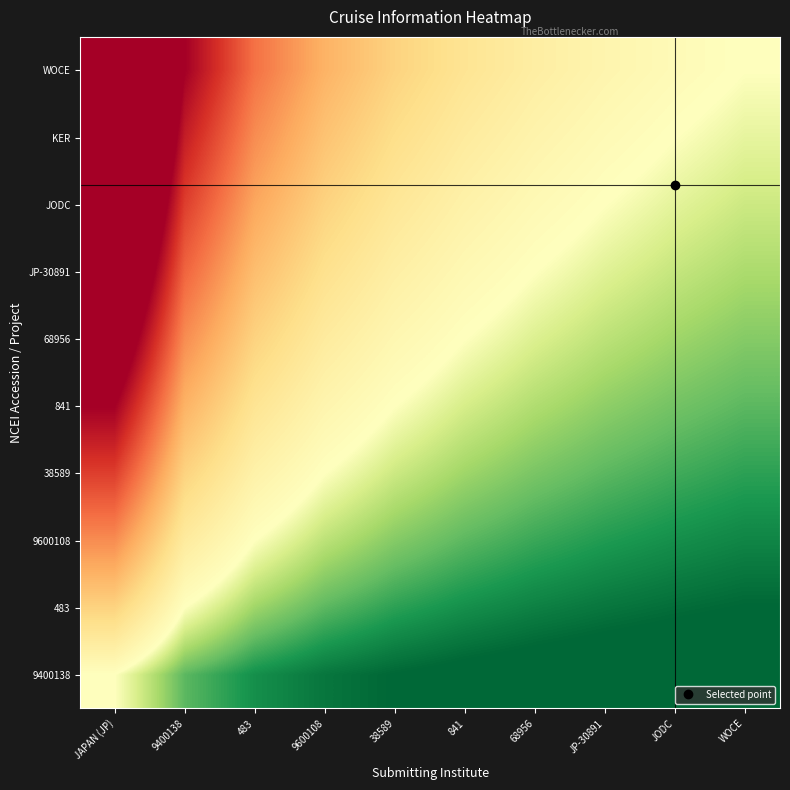

Reading left to right, extract all data points from this chart.

9400138: JAPAN (JP)=1.0	9400138=0.5	483=0.3	9600108=0.2	38589=0.2	841=0.2	68956=0.1	JP-30891=0.1	JODC=0.1	WOCE=0.1
483: JAPAN (JP)=2.0	9400138=1.0	483=0.7	9600108=0.5	38589=0.4	841=0.3	68956=0.3	JP-30891=0.2	JODC=0.2	WOCE=0.2
9600108: JAPAN (JP)=3.0	9400138=1.5	483=1.0	9600108=0.8	38589=0.6	841=0.5	68956=0.4	JP-30891=0.4	JODC=0.3	WOCE=0.3
38589: JAPAN (JP)=4.0	9400138=2.0	483=1.3	9600108=1.0	38589=0.8	841=0.7	68956=0.6	JP-30891=0.5	JODC=0.4	WOCE=0.4
841: JAPAN (JP)=5.0	9400138=2.5	483=1.7	9600108=1.2	38589=1.0	841=0.8	68956=0.7	JP-30891=0.6	JODC=0.6	WOCE=0.5
68956: JAPAN (JP)=6.0	9400138=3.0	483=2.0	9600108=1.5	38589=1.2	841=1.0	68956=0.9	JP-30891=0.8	JODC=0.7	WOCE=0.6
JP-30891: JAPAN (JP)=7.0	9400138=3.5	483=2.3	9600108=1.8	38589=1.4	841=1.2	68956=1.0	JP-30891=0.9	JODC=0.8	WOCE=0.7
JODC: JAPAN (JP)=8.0	9400138=4.0	483=2.7	9600108=2.0	38589=1.6	841=1.3	68956=1.1	JP-30891=1.0	JODC=0.9	WOCE=0.8
KER: JAPAN (JP)=9.0	9400138=4.5	483=3.0	9600108=2.2	38589=1.8	841=1.5	68956=1.3	JP-30891=1.1	JODC=1.0	WOCE=0.9
WOCE: JAPAN (JP)=10.0	9400138=5.0	483=3.3	9600108=2.5	38589=2.0	841=1.7	68956=1.4	JP-30891=1.2	JODC=1.1	WOCE=1.0